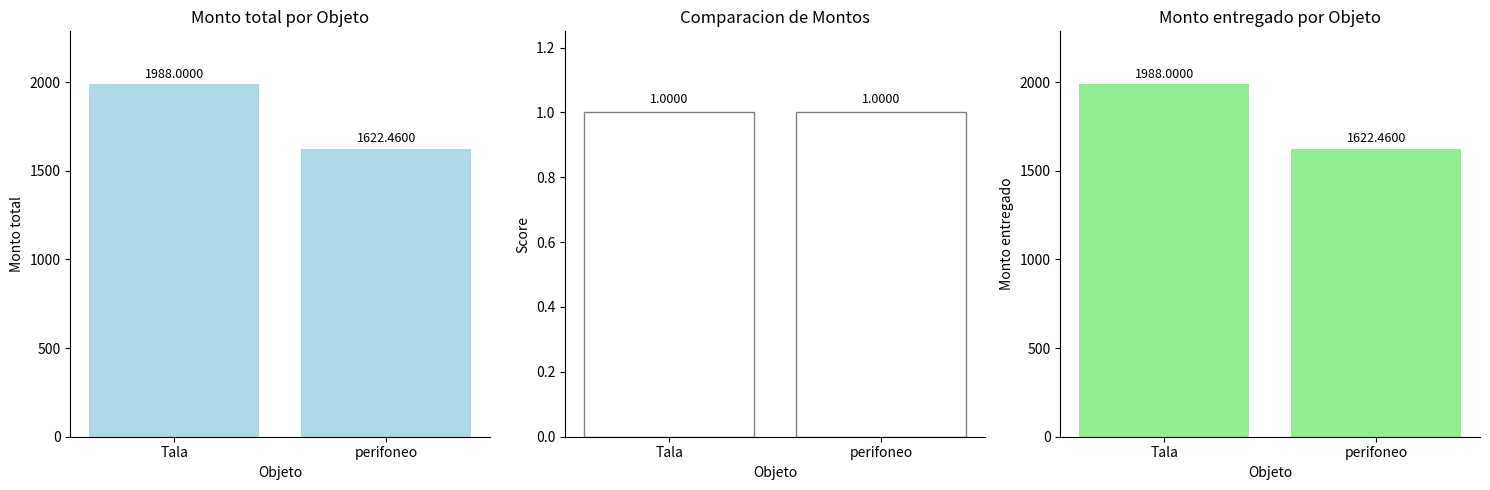

What is the maximum value shown in the chart?

1988.0